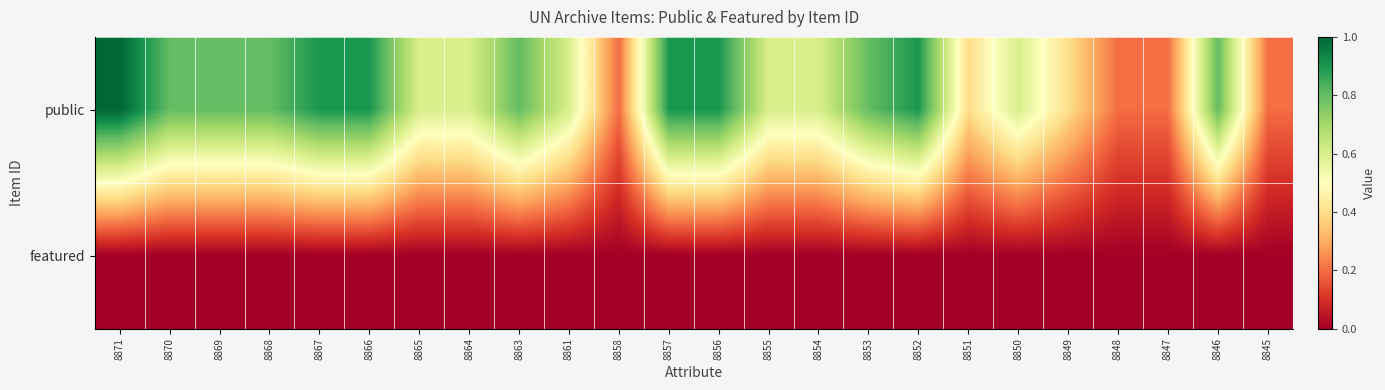

At how many categories does at least one series exceed 0?

24